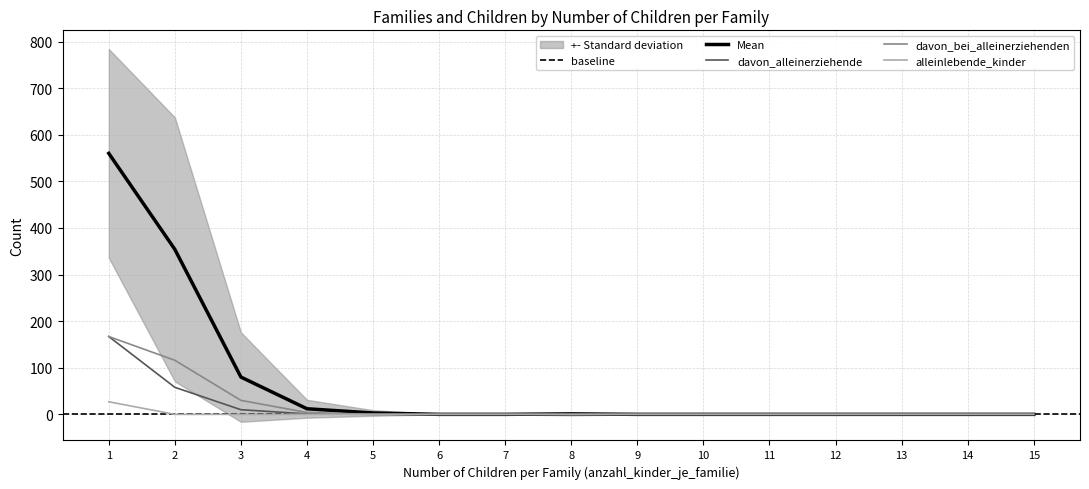

How many lines are shown in the chart?

4